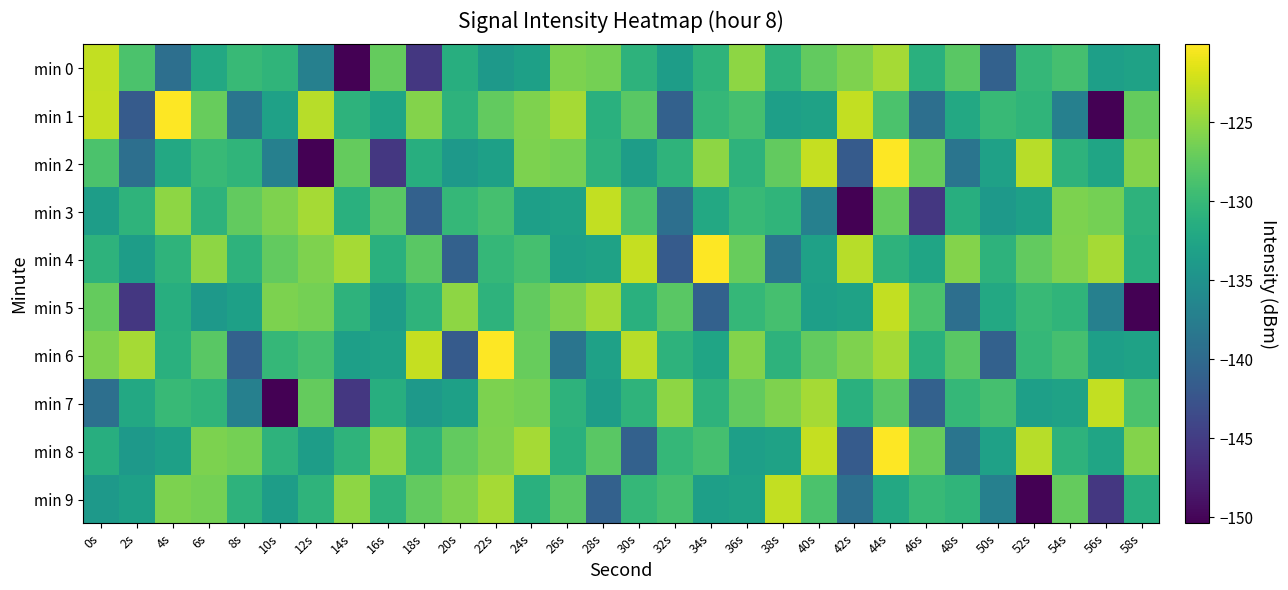

Which series changed the most between 32s and 54s?

min 4